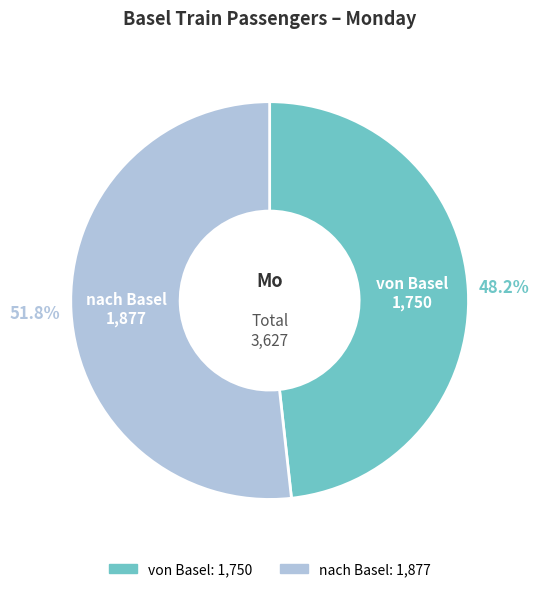

Does nach Basel account for over 50% of the chart?

Yes